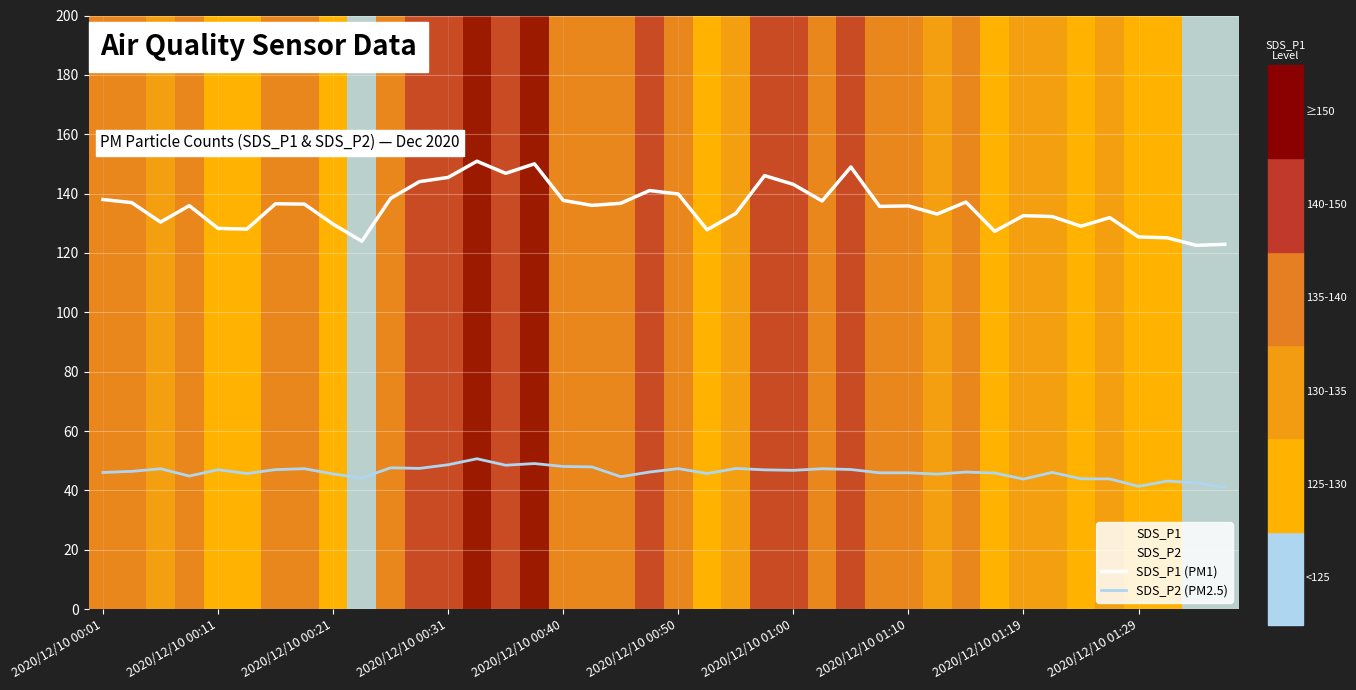

True or false: SDS_P1 (PM1) has more than 0 points higher than both neighbors.

True